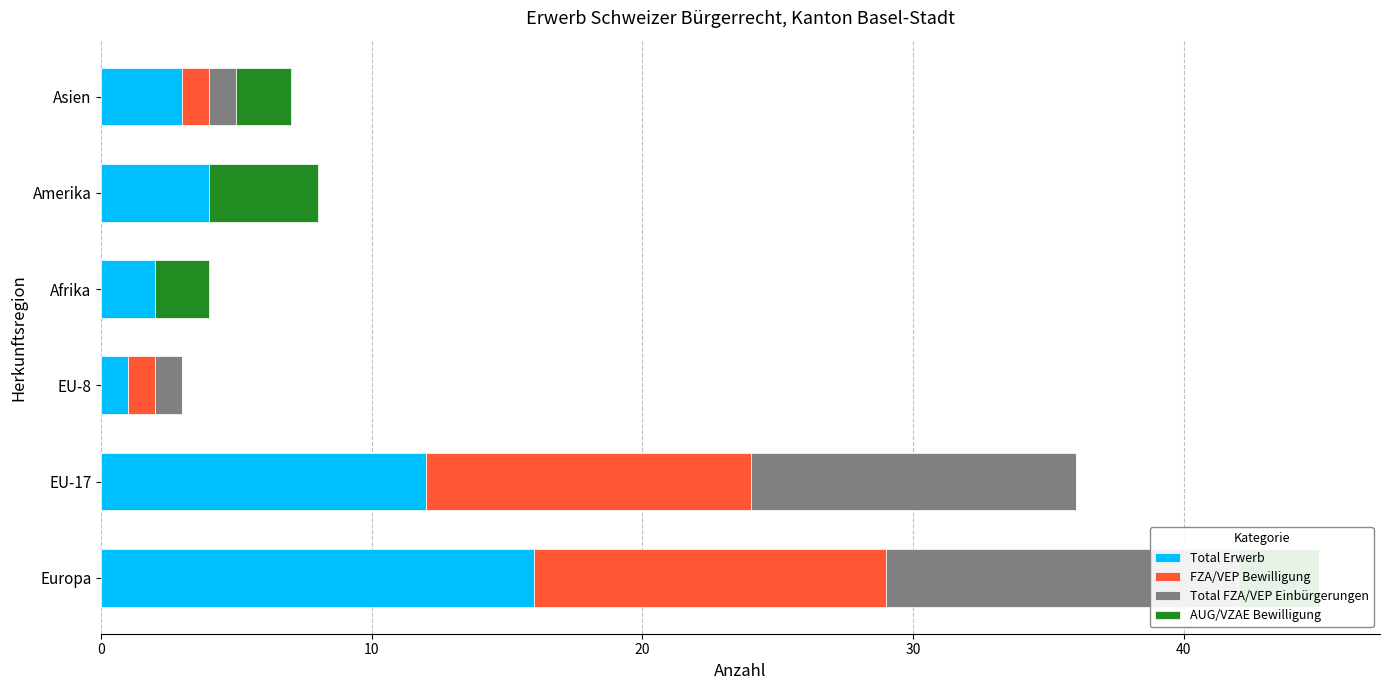

What is the spread (max minus min) of values at Afrika?

2